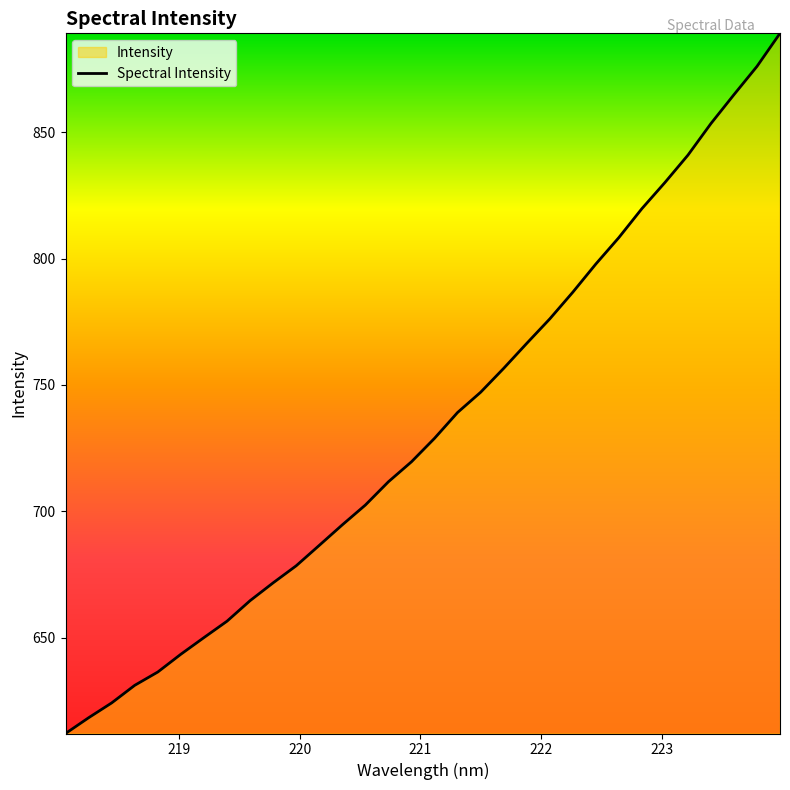

What is the difference between the second highest and minimum values?

263.9